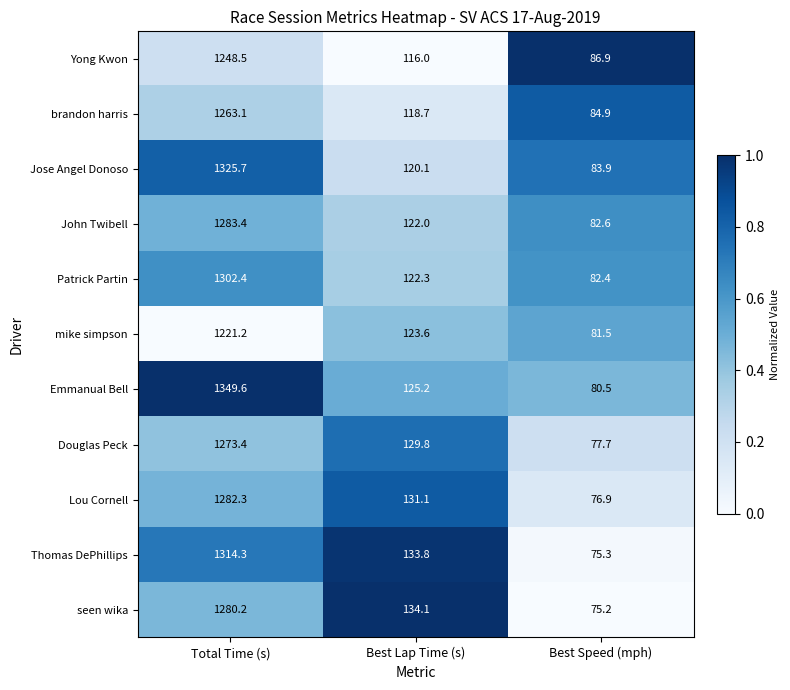

Which category has the highest value in the seen wika series?

Total Time (s)